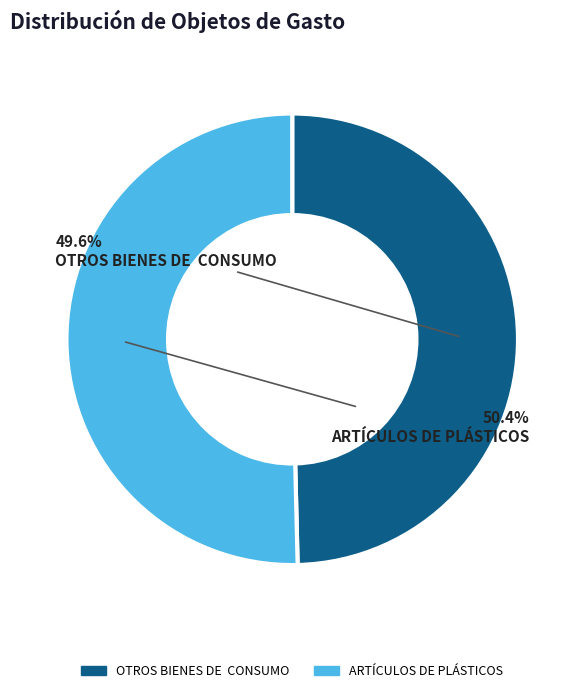

Approximately how many times larger is the value at OTROS BIENES DE CONSUMO compared to ARTÍCULOS DE PLÁSTICOS?

1.0